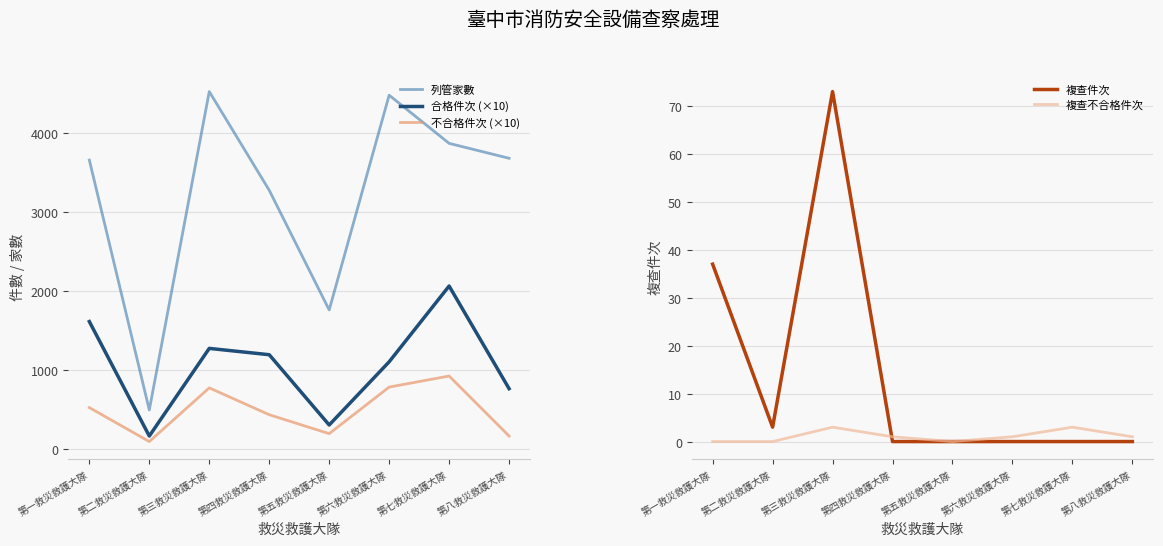

Which series has the largest total across all categories?

列管家數